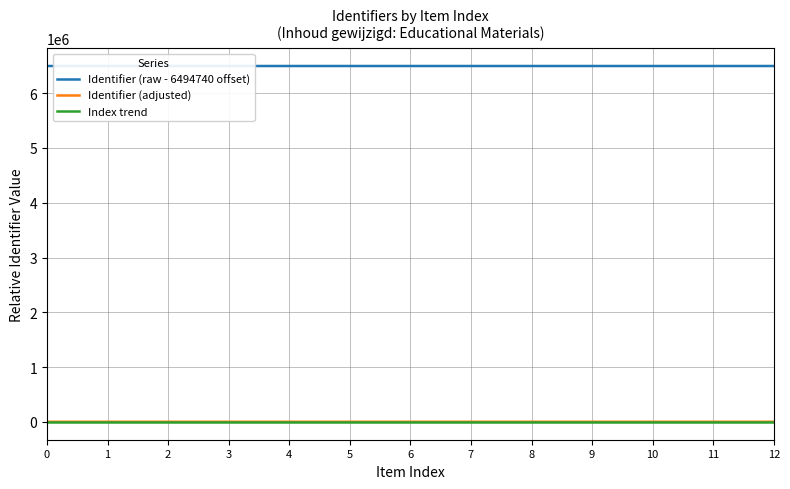

The value of Identifier (raw - 6494740 offset) at 4 is 1605362.6. True or false?

False